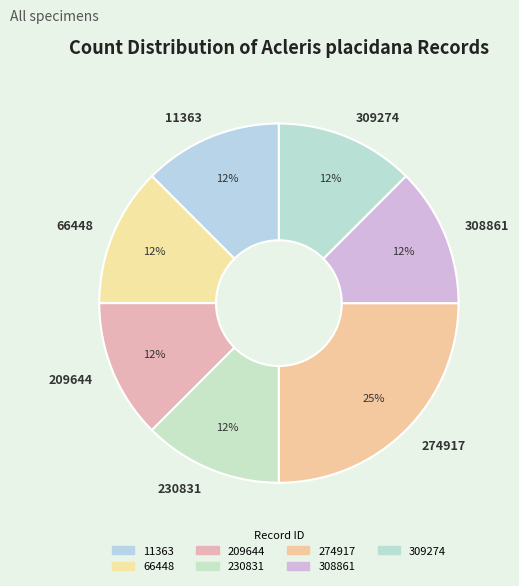

Is 66448 the majority of the pie?

No